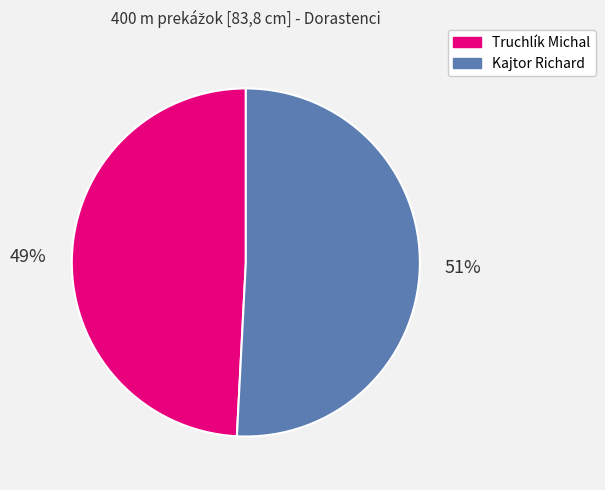

What is the smallest slice in the pie chart?

Truchlík Michal